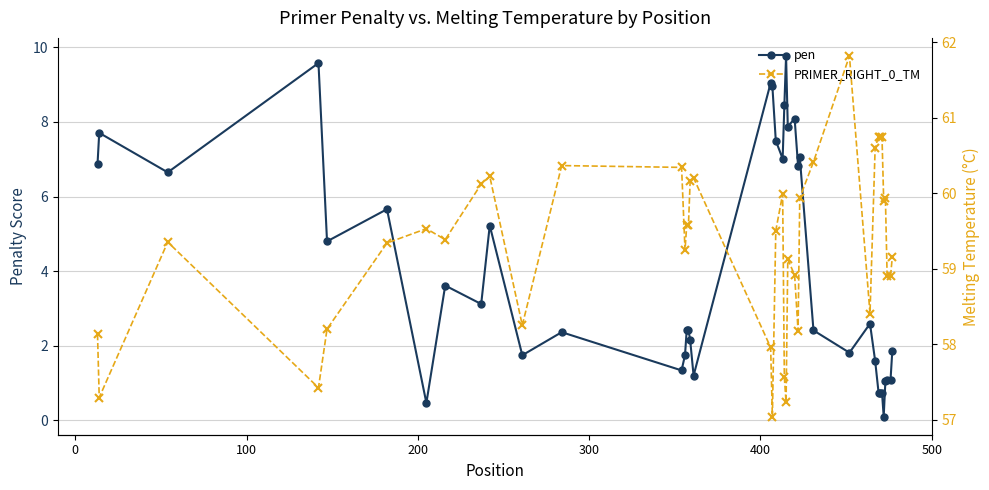

What is the maximum value for pen?

9.8